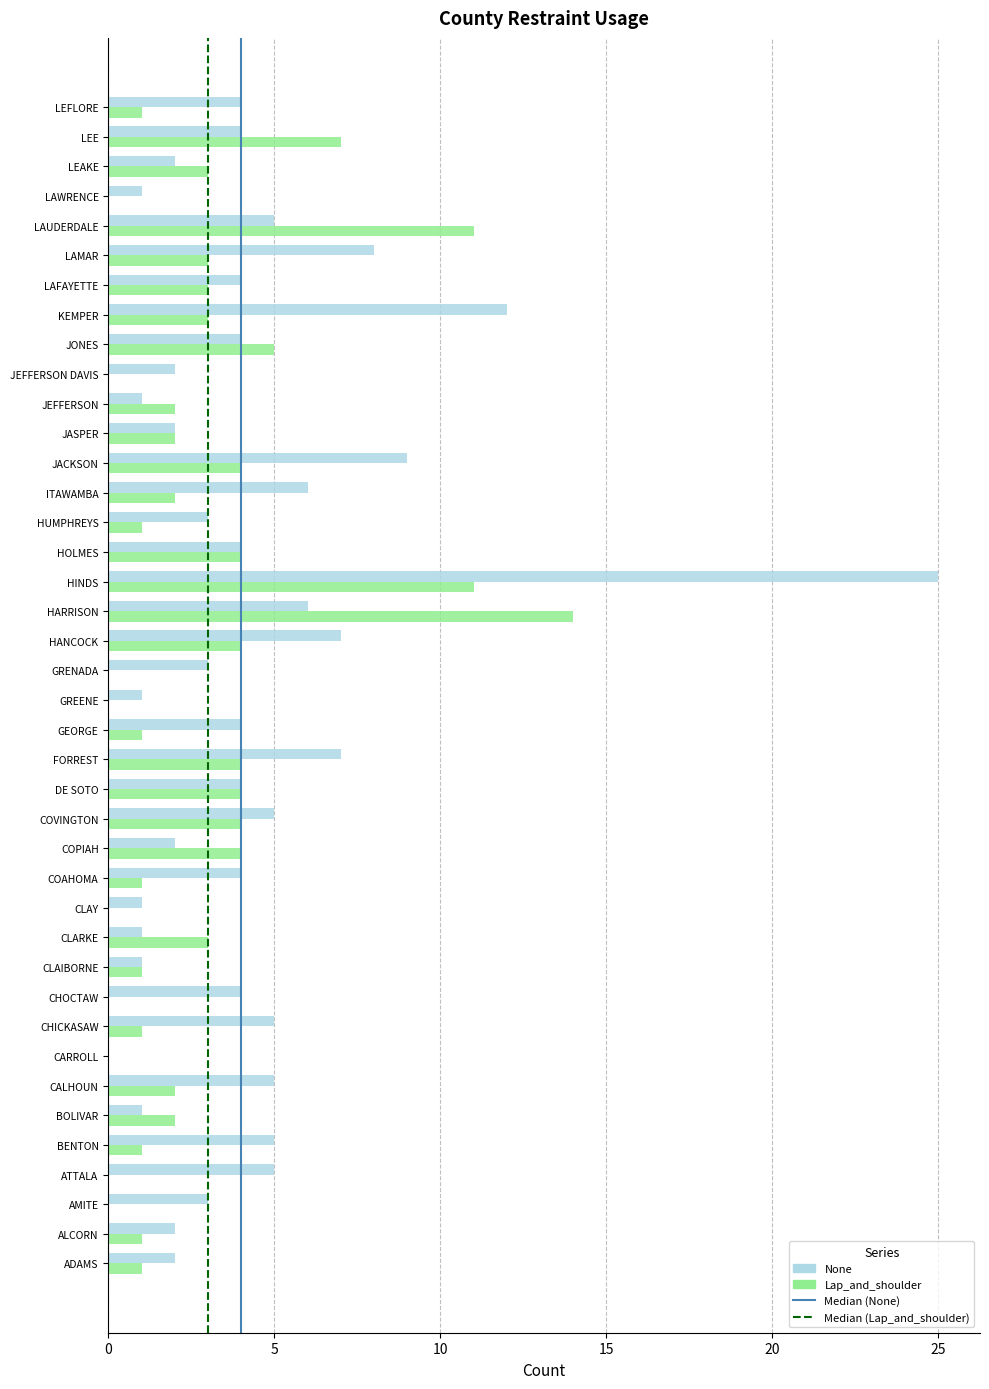

What is the sum of all Lap_and_shoulder values?

110